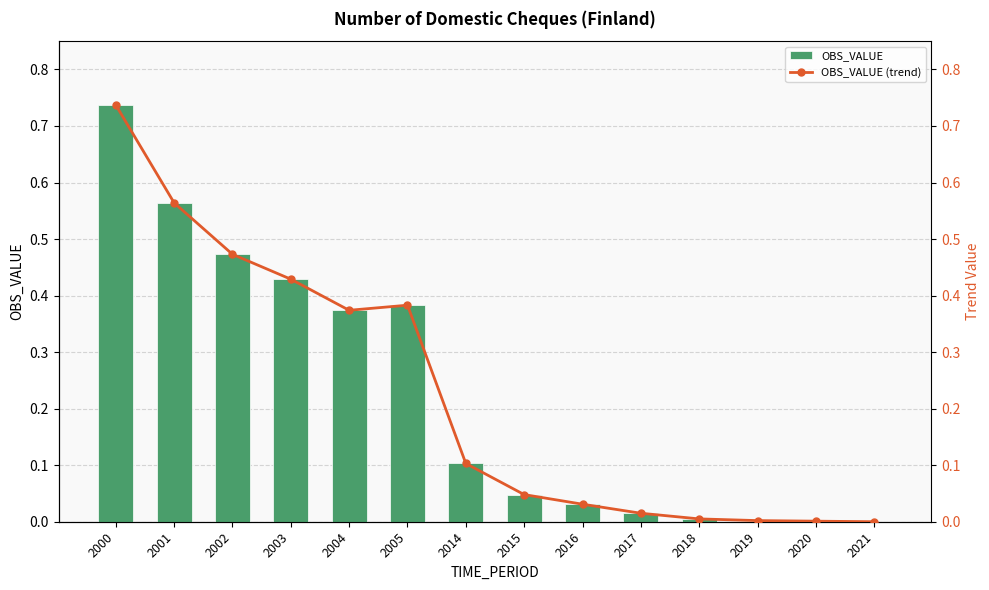

Reading right to left, extract all data points from this chart.

OBS_VALUE: 2021=0.0	2020=0.0	2019=0.0	2018=0.0	2017=0.0	2016=0.0	2015=0.0	2014=0.1	2005=0.4	2004=0.4	2003=0.4	2002=0.5	2001=0.6	2000=0.7
OBS_VALUE (trend): 2021=0.0	2020=0.0	2019=0.0	2018=0.0	2017=0.0	2016=0.0	2015=0.0	2014=0.1	2005=0.4	2004=0.4	2003=0.4	2002=0.5	2001=0.6	2000=0.7